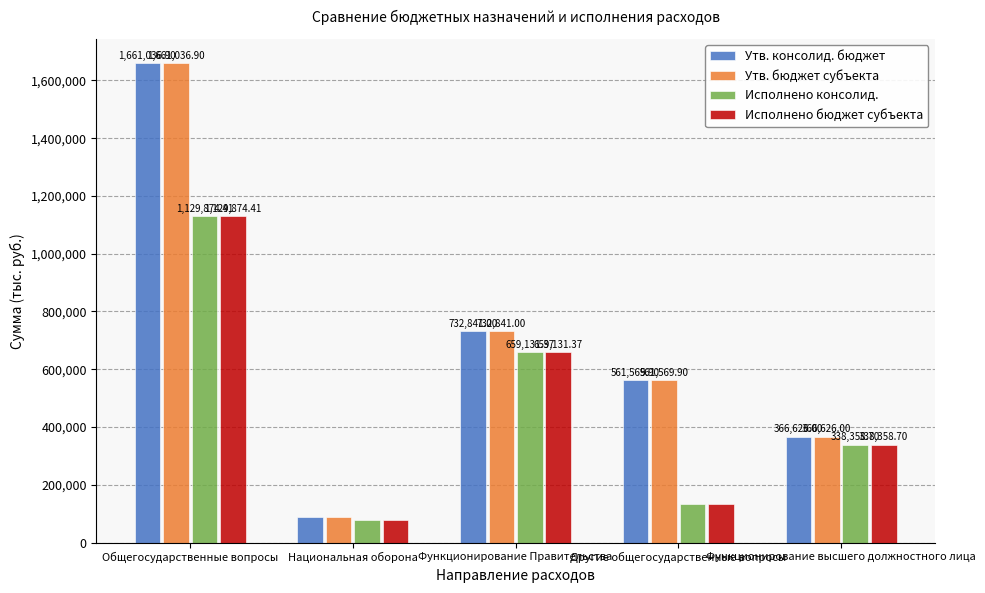

What is the minimum value for Исполнено консолид.?

77944.4